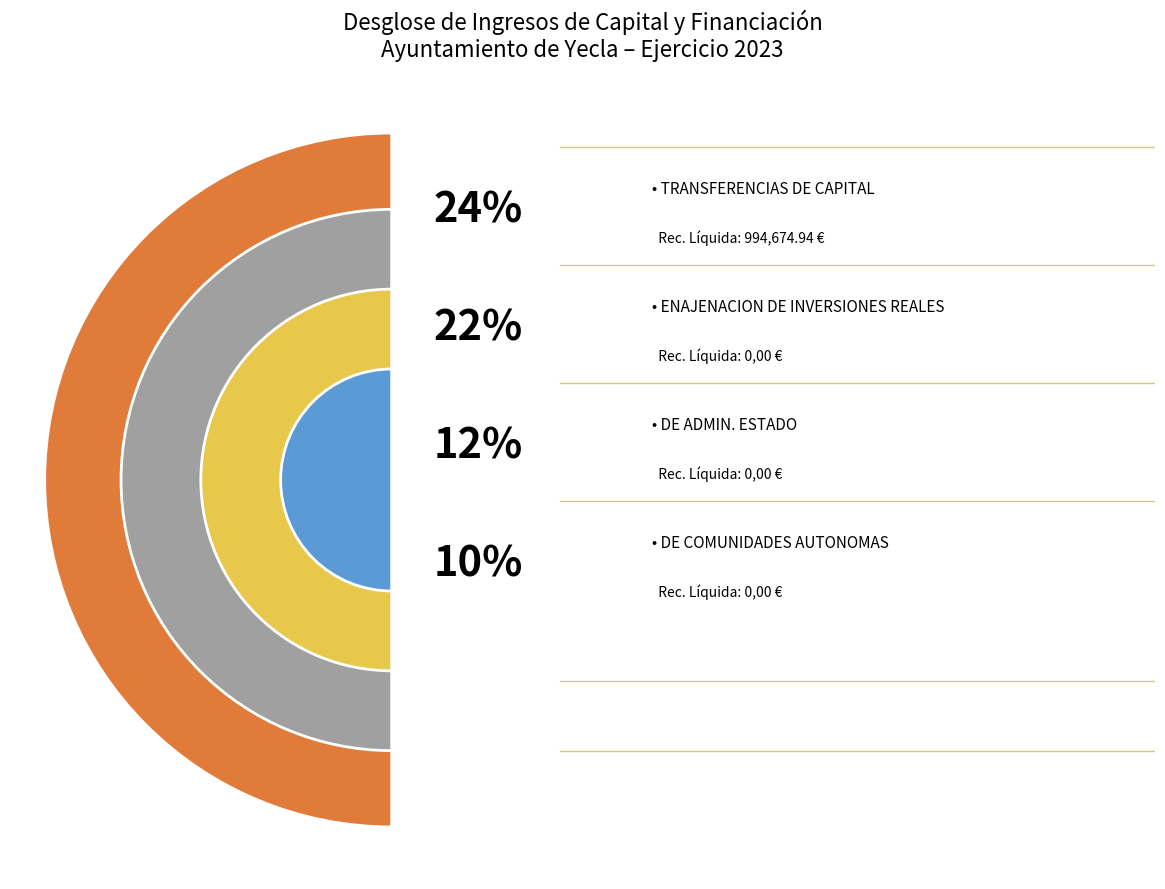

Between DE LA ADMINISTRACION DEL ESTADO and TRANSFERENCIAS DE CAPITAL, which is larger?

TRANSFERENCIAS DE CAPITAL